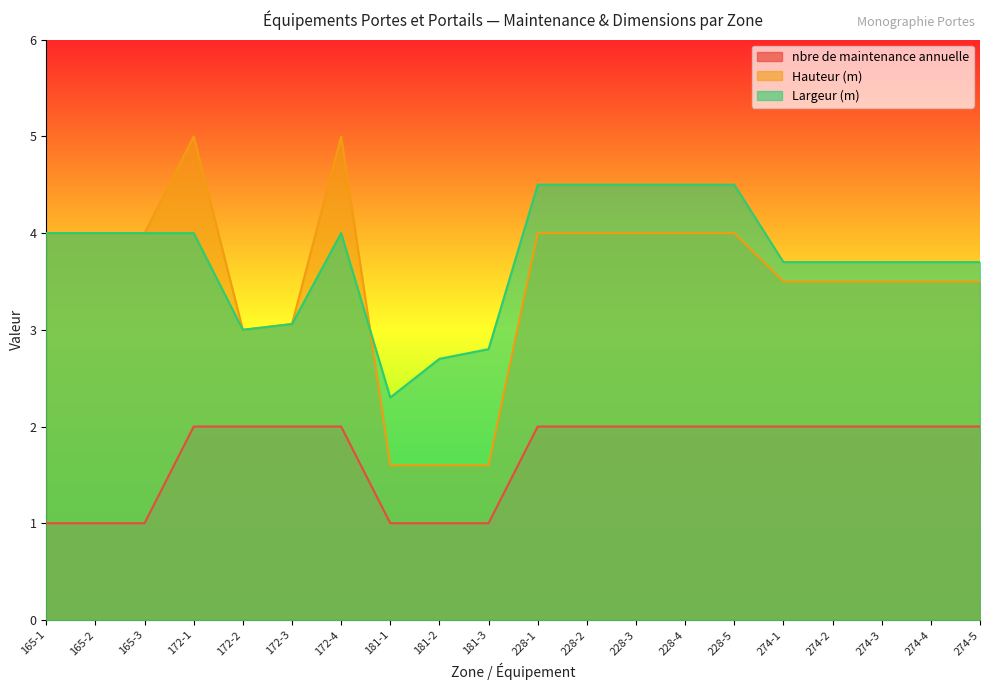

What is the total value across all series at 228-5?

10.5